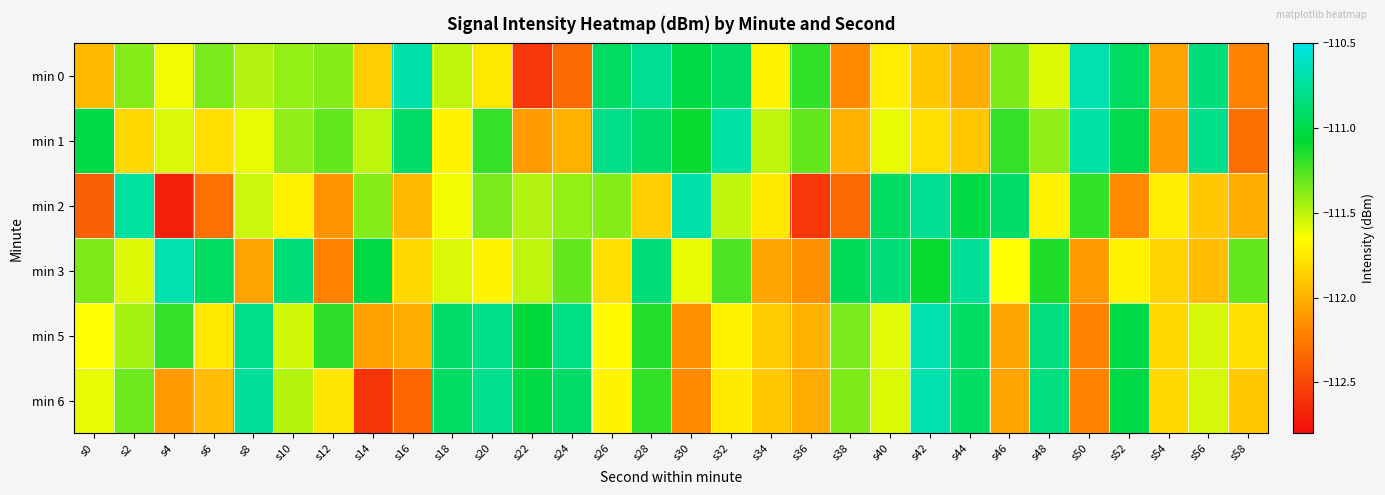

Which series has the widest spread of values?

min 2